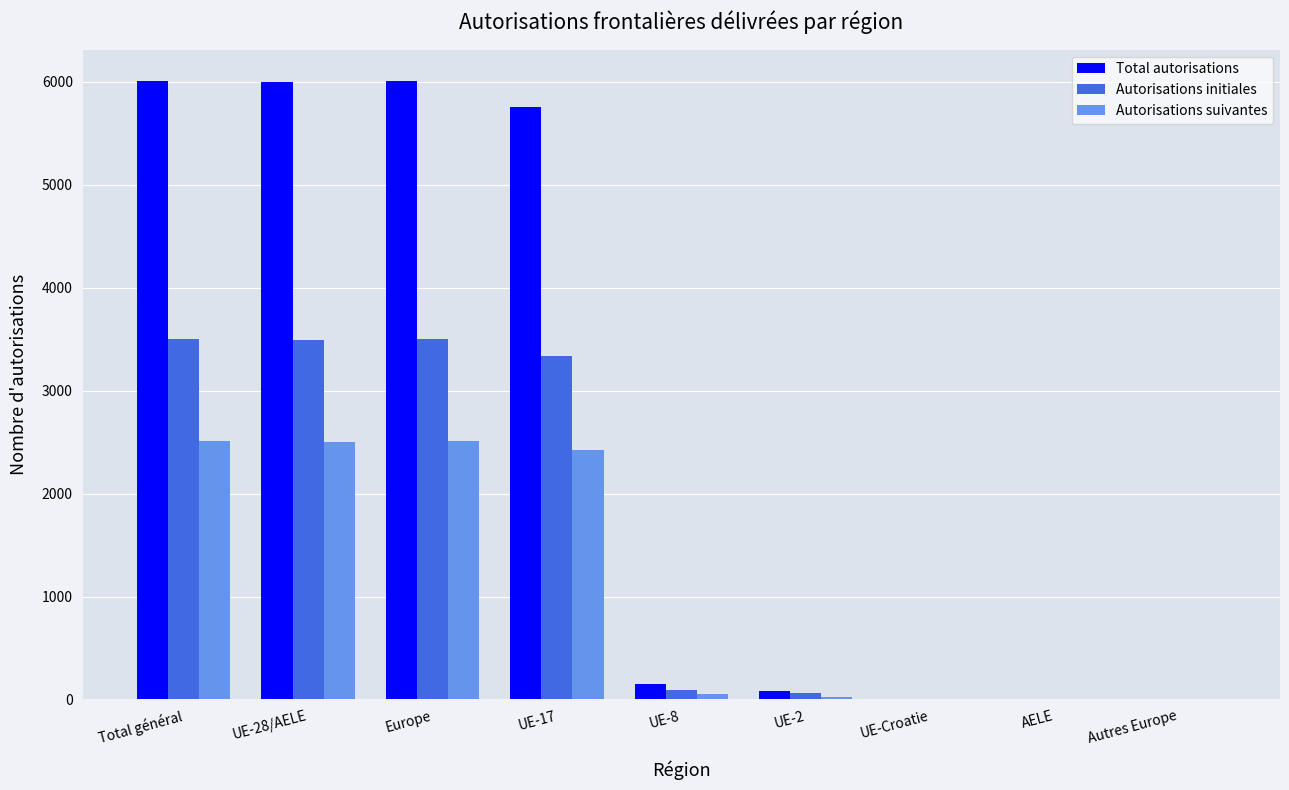

Are the bars horizontal?

No